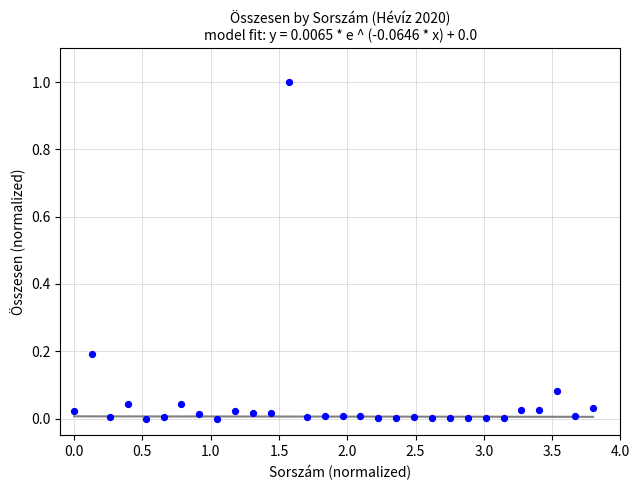

What is the range of X values (max minus min)?

3.8